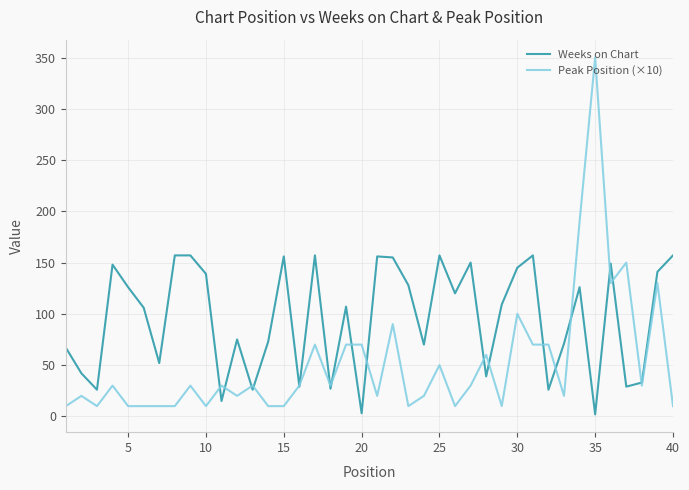

True or false: Peak Position (×10) and Weeks on Chart cross at least once.

True